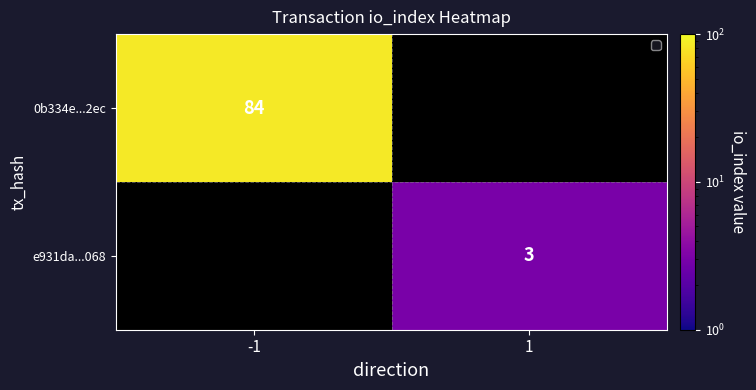

The 0b334e...2ec series shows 51 at -1. True or false?

False